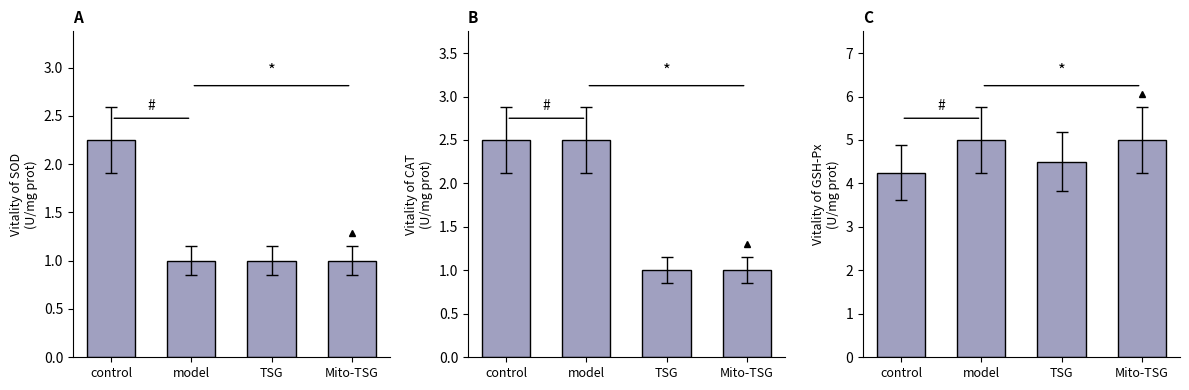

Reading left to right, transcribe all the data shown in this chart.

Vitality of Closely Related Tasks: 2.2	1.0	1.0	1.0
Vitality of All Related Tasks: 2.5	2.5	1.0	1.0
Vitality of Job Zone: 4.2	5.0	4.5	5.0